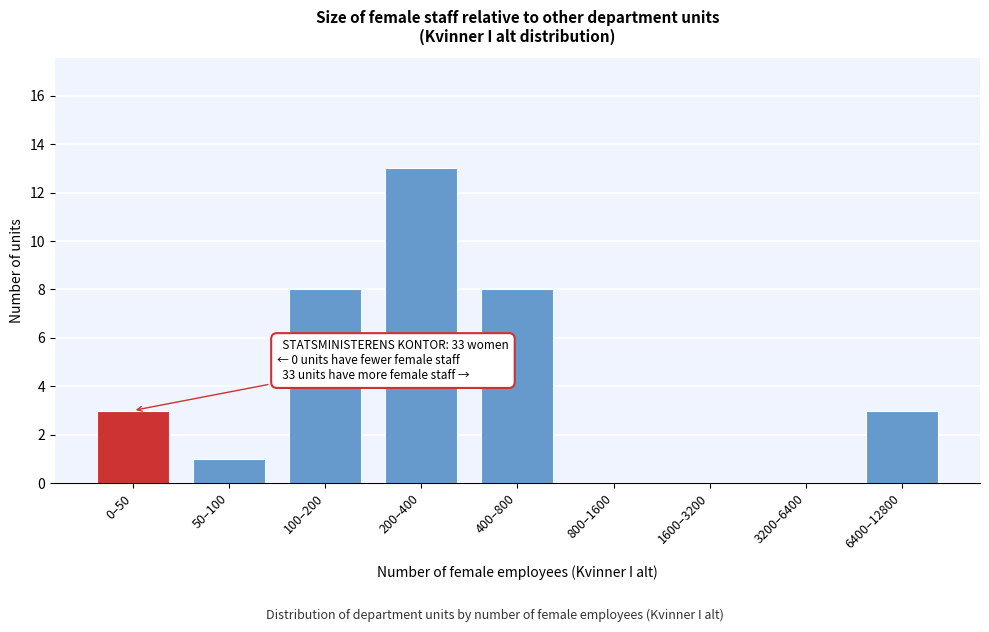

Reading left to right, transcribe all the data shown in this chart.

0–50=3	50–100=1	100–200=8	200–400=13	400–800=8	800–1600=0	1600–3200=0	3200–6400=0	6400–12800=3